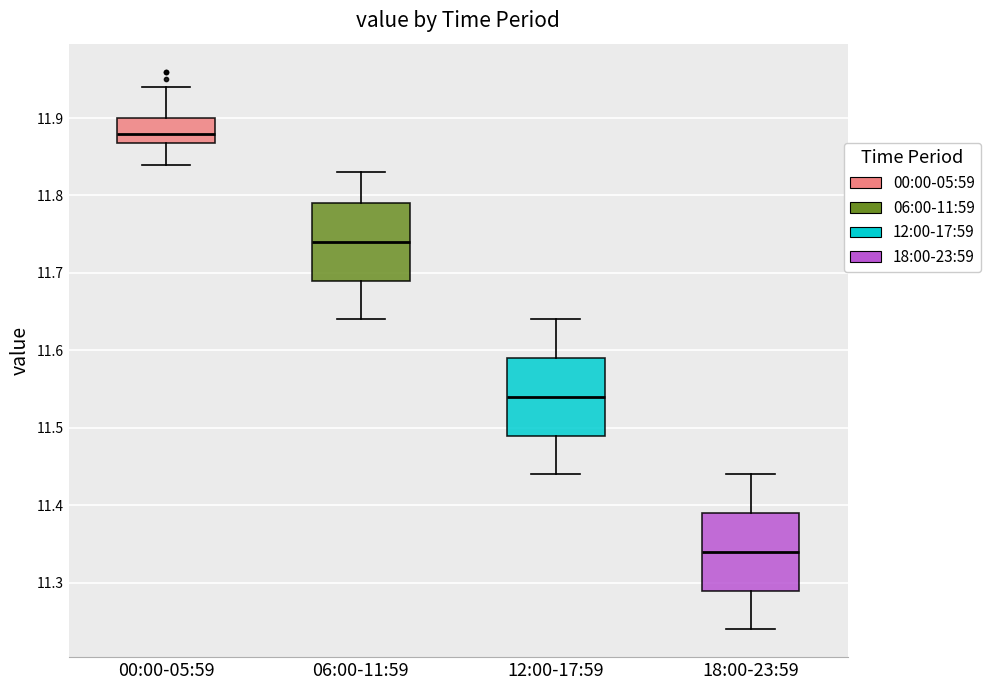

Where does the lower whisker of the box for 18:00-23:59 end on the y-axis? The values are not printed on the chart, so give them approximately, as read against the axis.

11.24